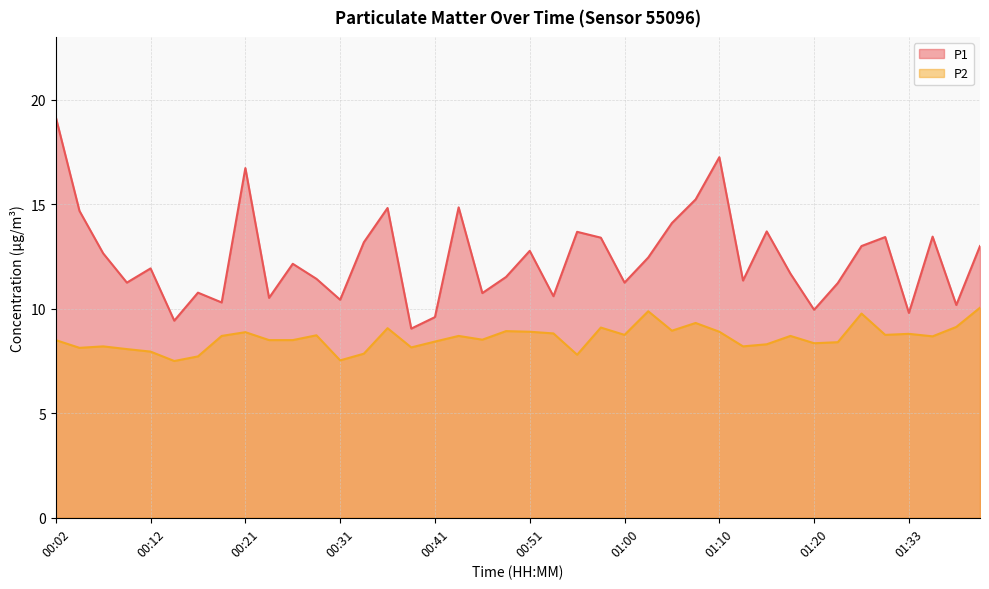

What is the value of the P2 point at the 7th from the left?

7.7